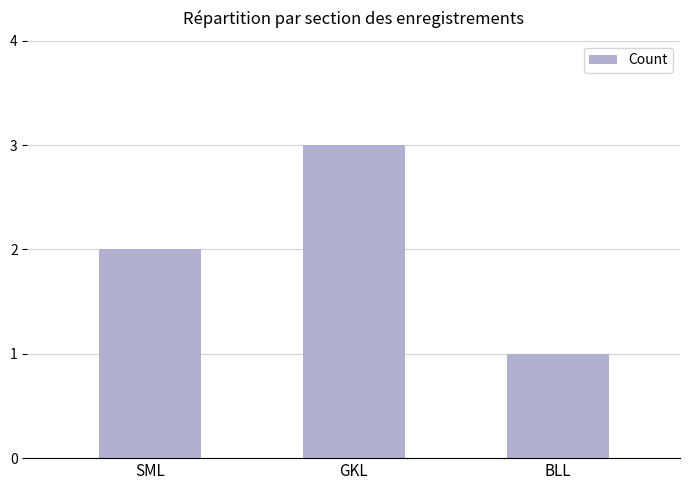

Between SML and GKL, which is larger?

GKL